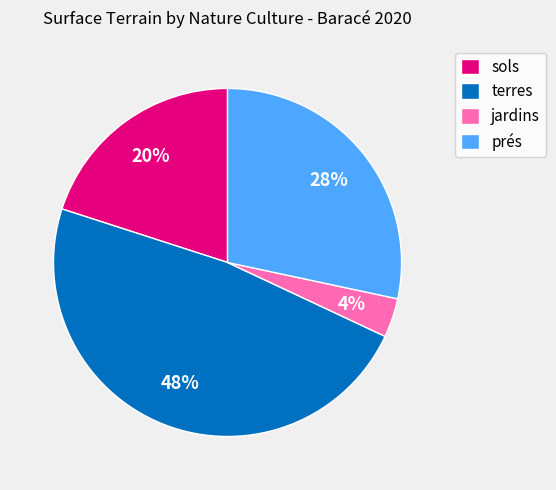

How many segments does this pie chart have?

4